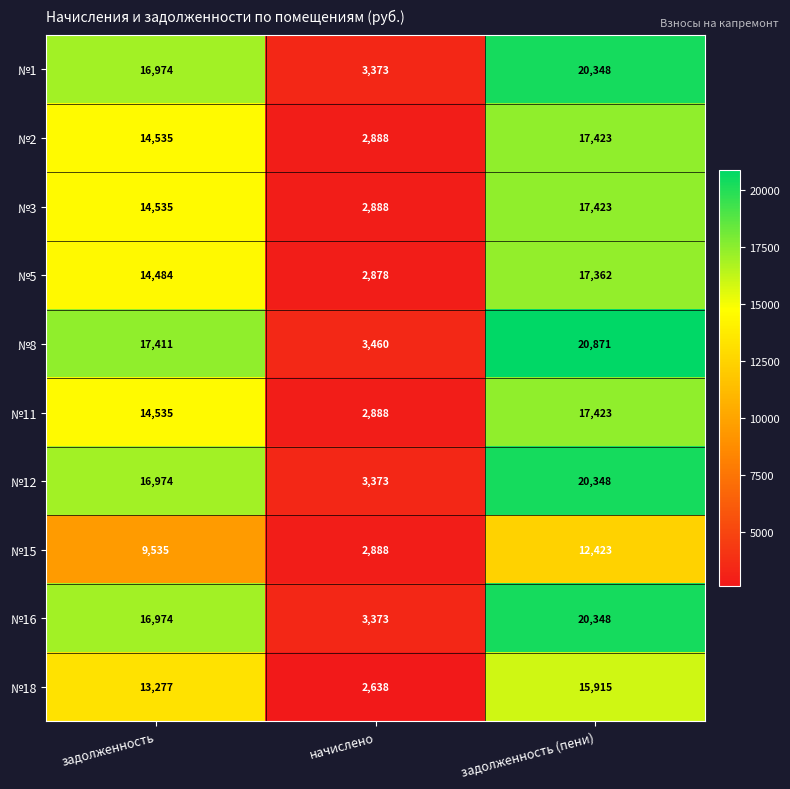

What is the minimum value shown in the chart?

2638